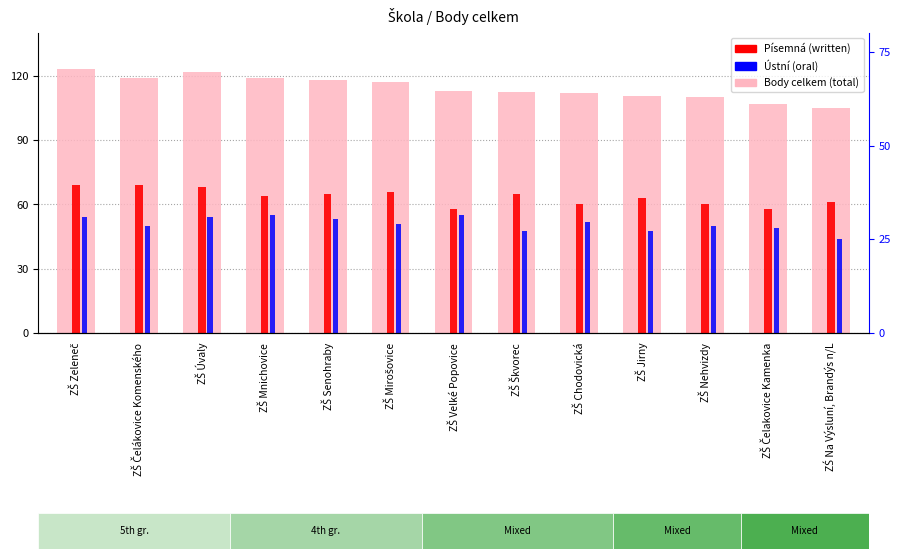

Which label corresponds to the smallest value in the chart?

ZŚ Na Výsluní, Brandýs n/L